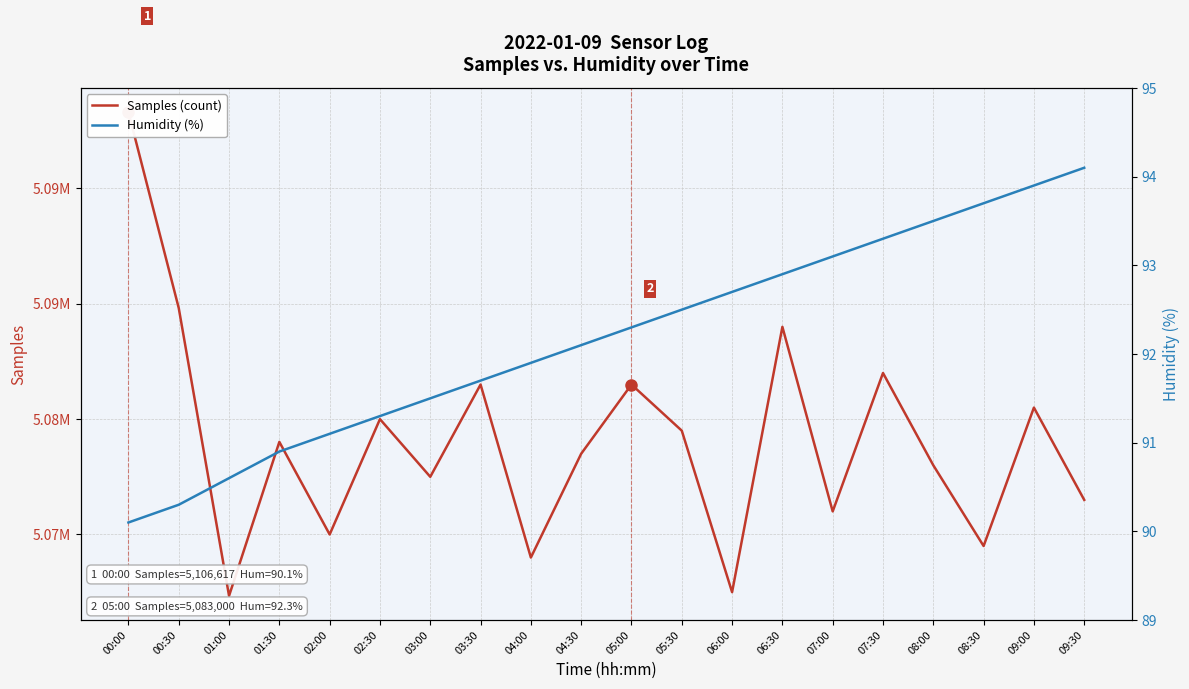

The value of Humidity (%) at 01:30 is 60.2. True or false?

False